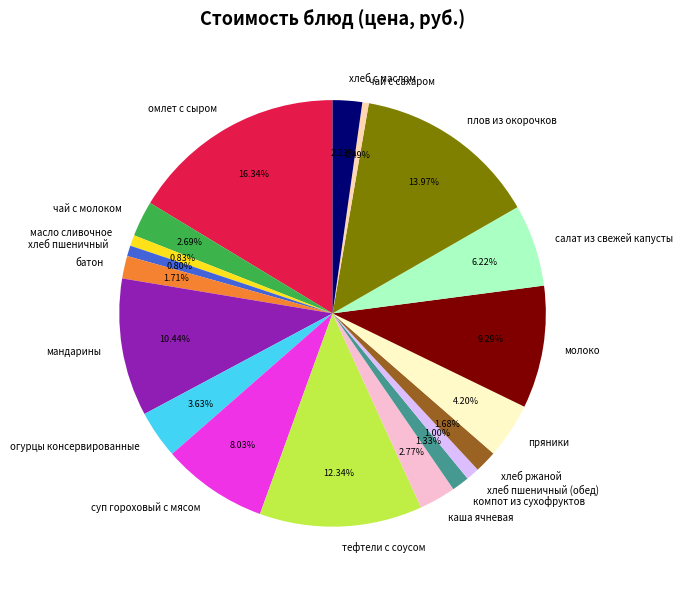

Which category has the biggest portion of the pie?

омлет с сыром